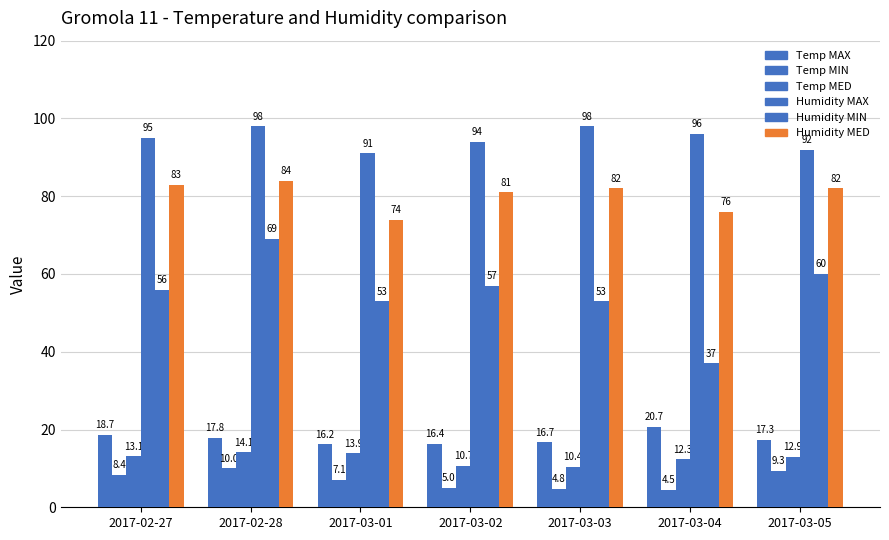

At which category is the sum across all series the highest?

2017-02-28